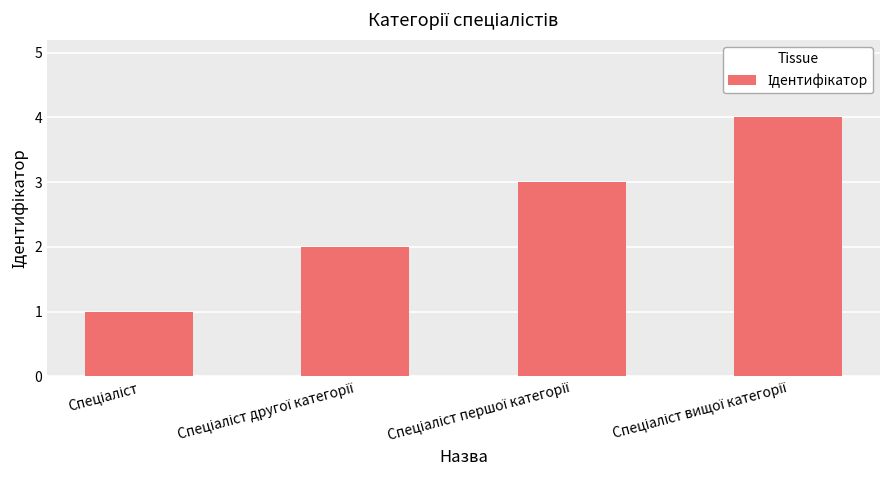

What is the maximum value shown in the chart?

4